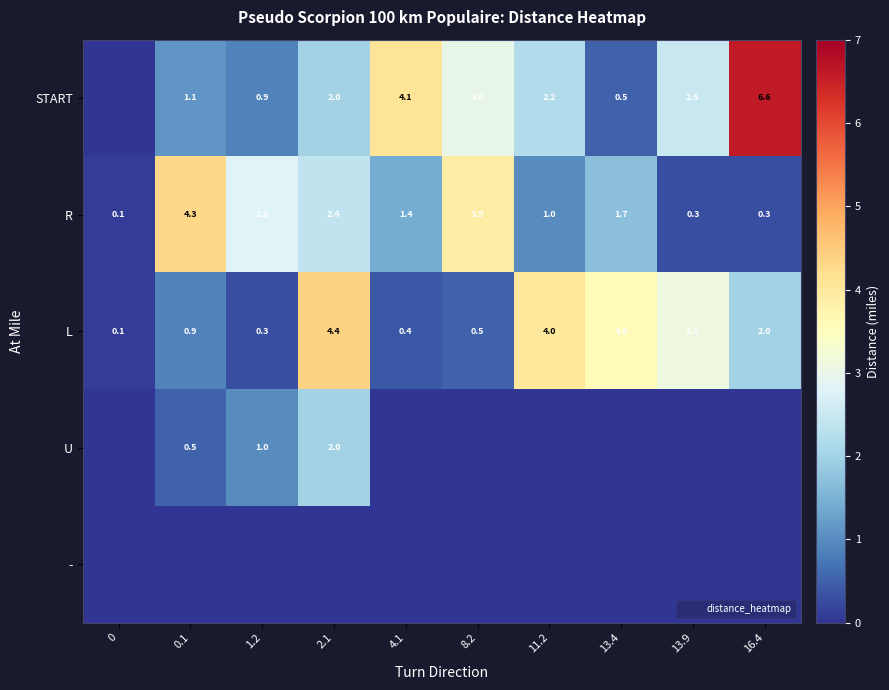

The R series shows 1.7 at 13.4. True or false?

True